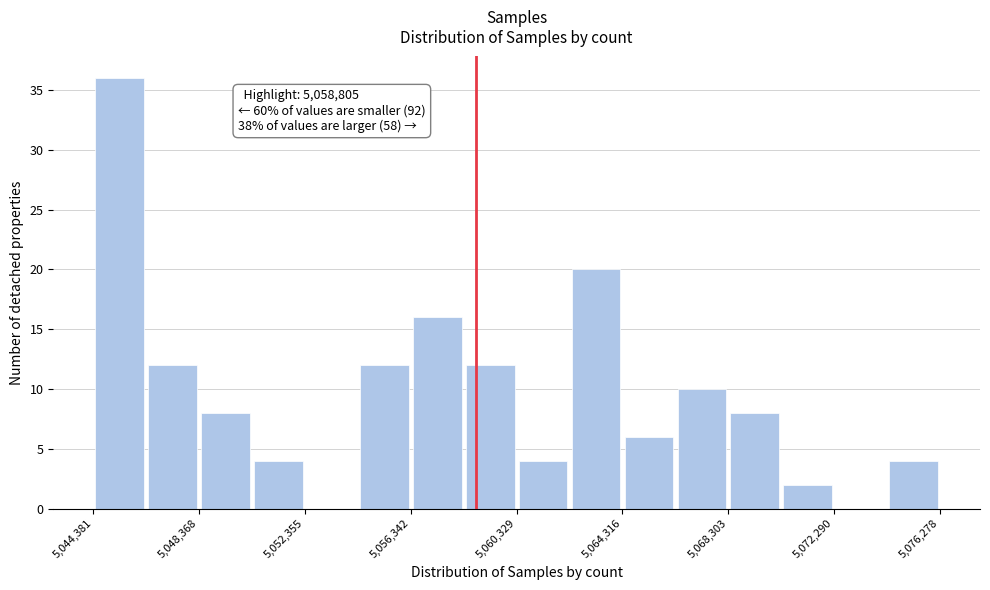

Around what value on the x-axis is the tallest bar? Give the approximate position of its centre, as read against the axis.

5045500